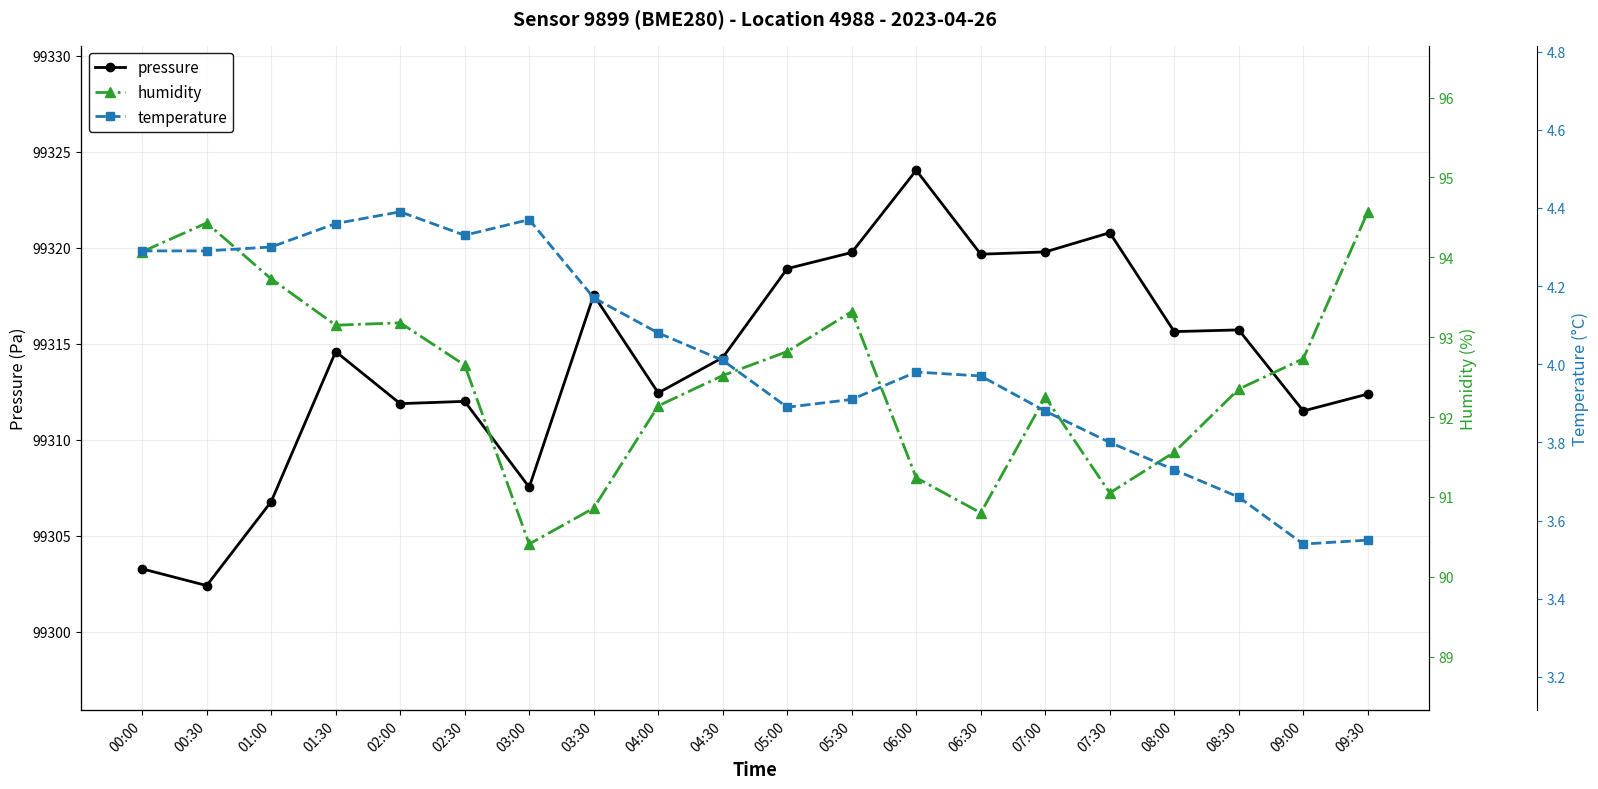

What is the difference between the humidity values at 05:00 and 04:30?

0.3